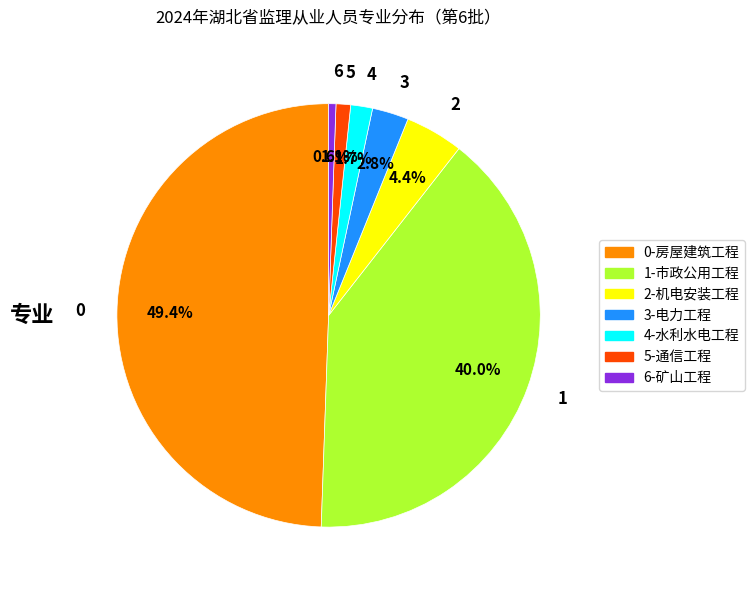

Rank the categories by value from highest to lowest.

0, 1, 2, 3, 4, 5, 6